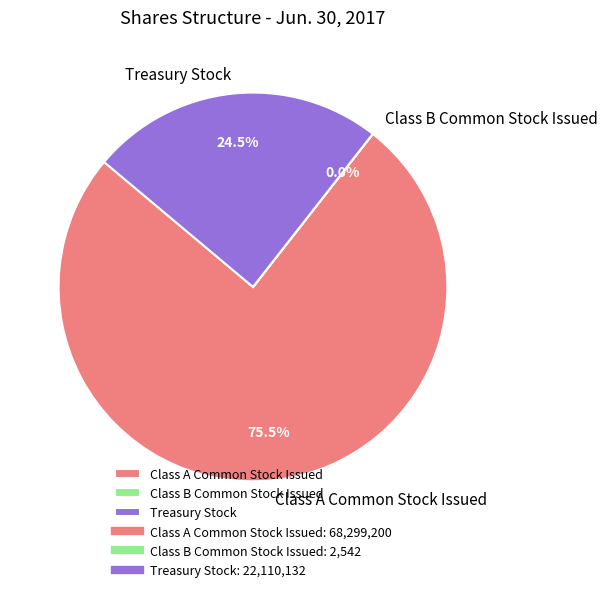

To the nearest percent, what is the difference between the largest and smallest slice percentages?

76%